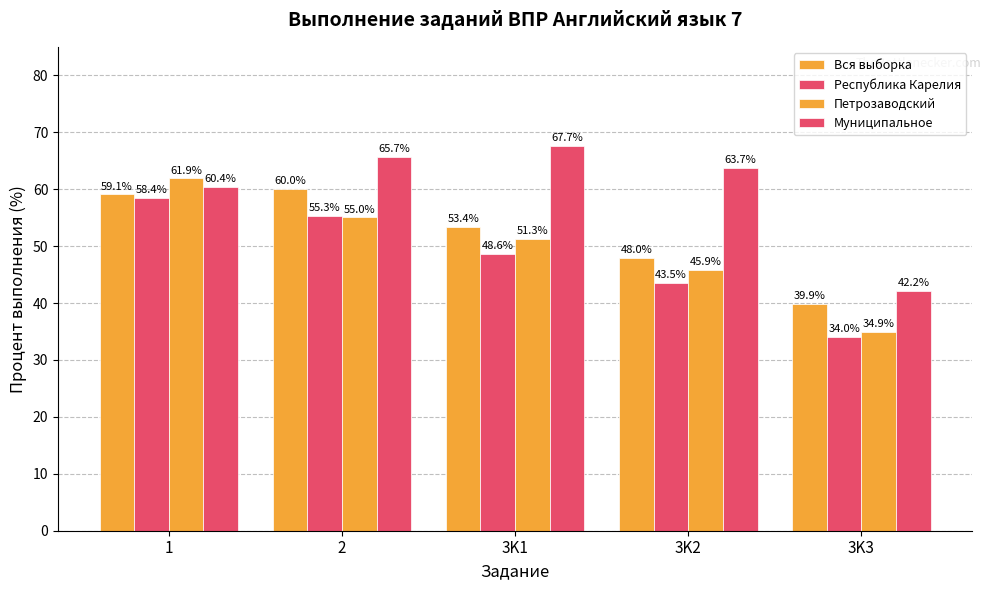

How many bars are there in total?

20